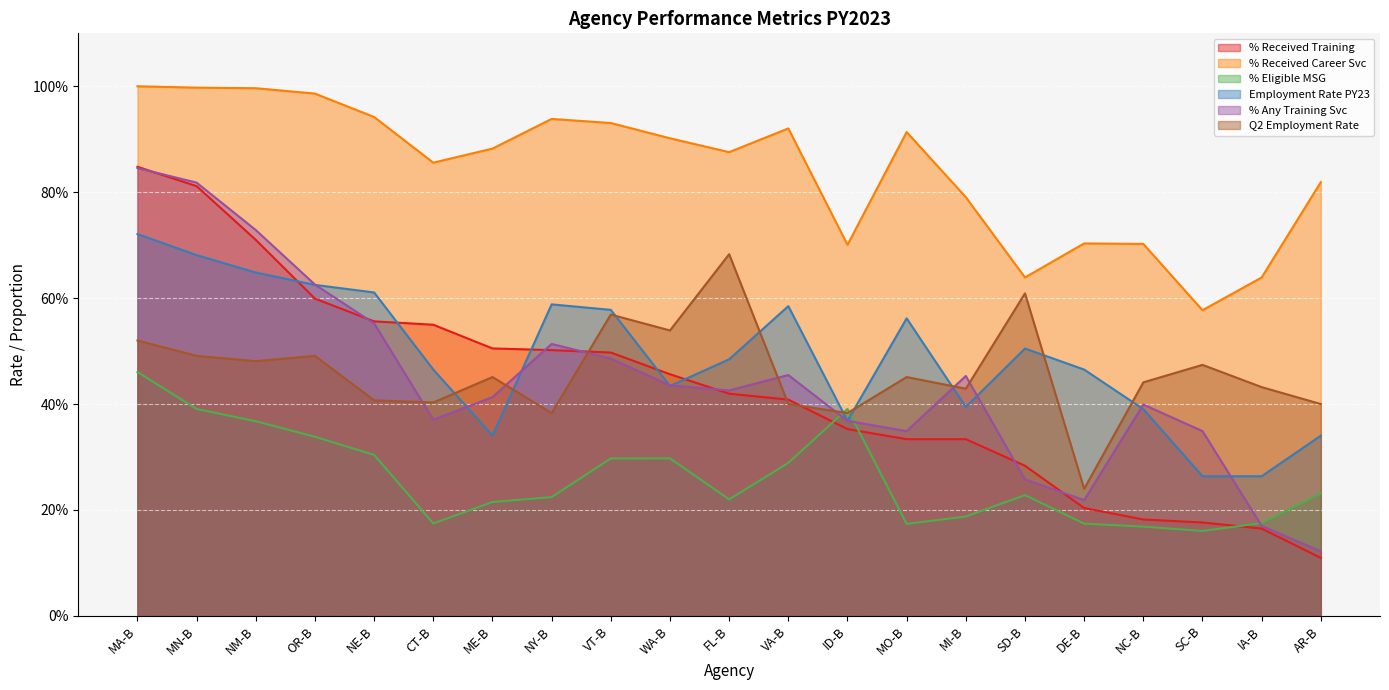

Which category has the highest value in the Employment Rate PY23 series?

MA-B